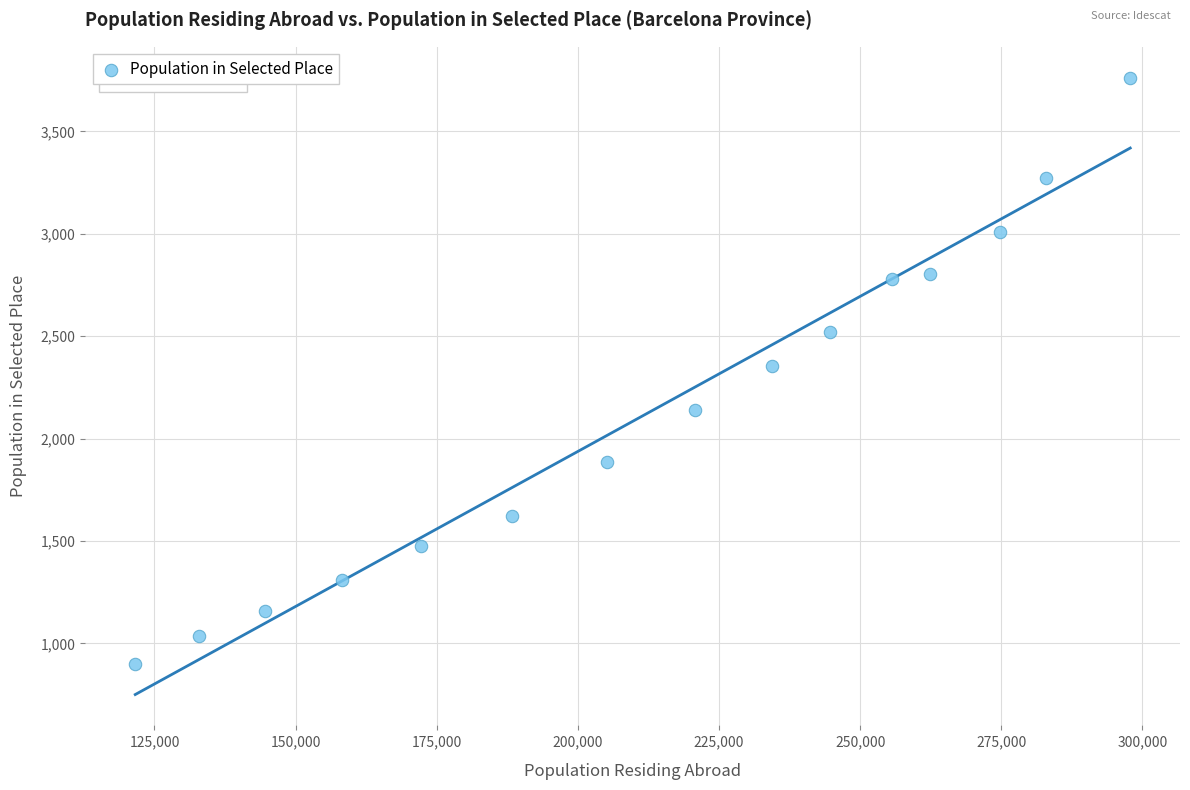

What is the range of Y values (max minus min)?

2864